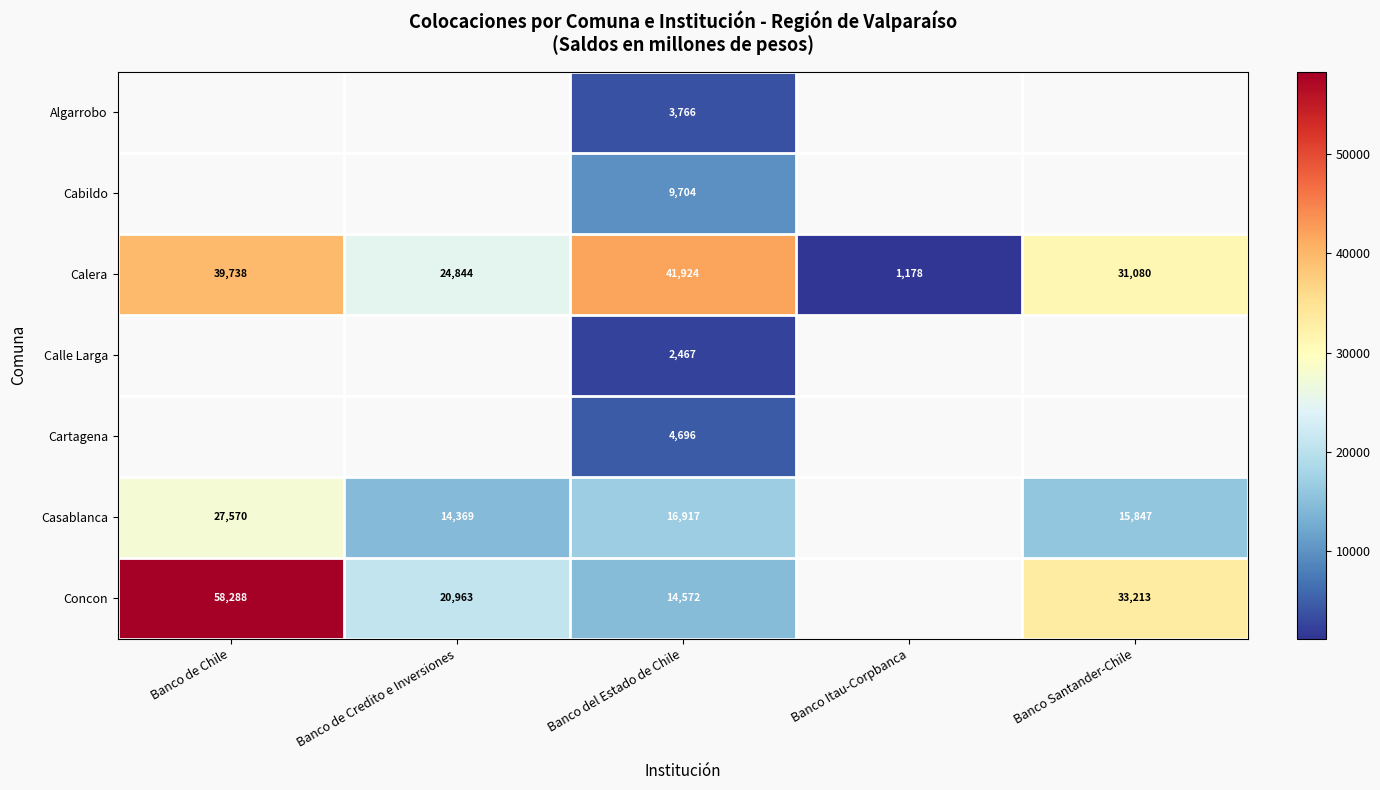

At Banco del Estado de Chile, list the series in order from smallest to largest.

Calle Larga, Algarrobo, Cartagena, Cabildo, Concon, Casablanca, Calera